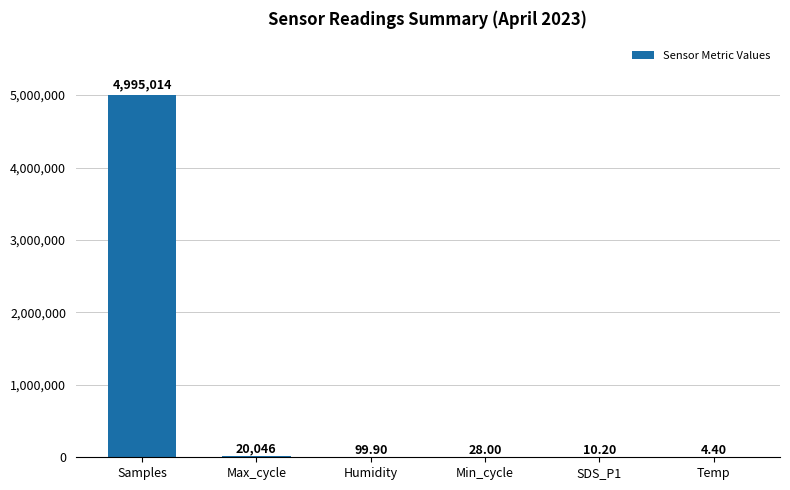

Which label corresponds to the largest value in the chart?

Samples